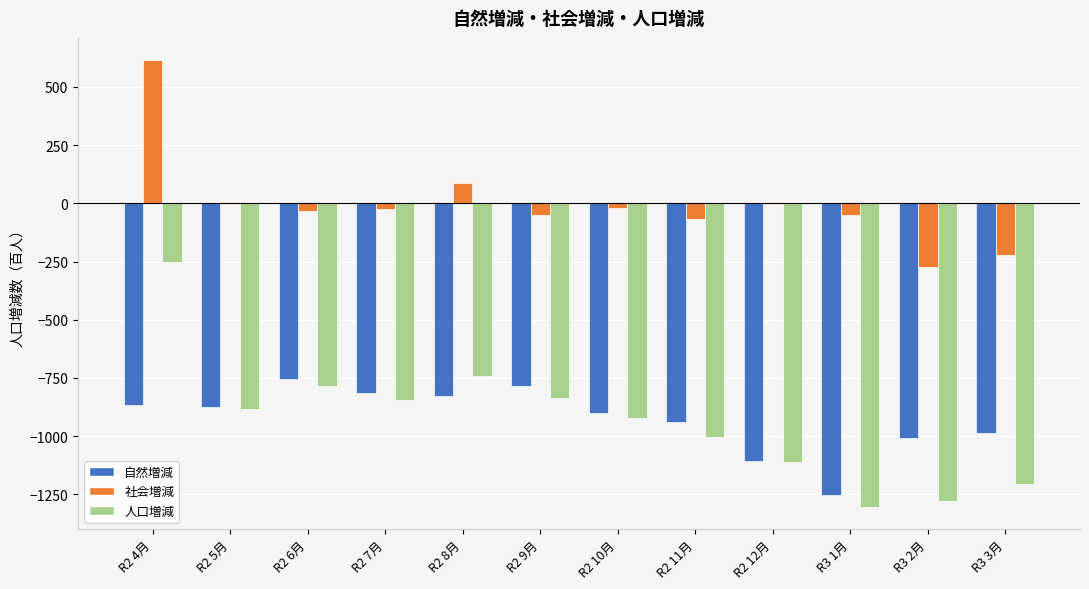

Is the value of 自然増減 at R2 6月 greater than the value of 人口増減 at R3 2月?

Yes